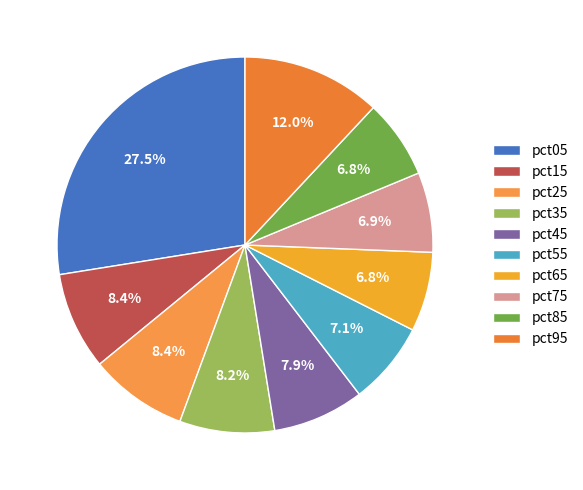

How many segments does this pie chart have?

10